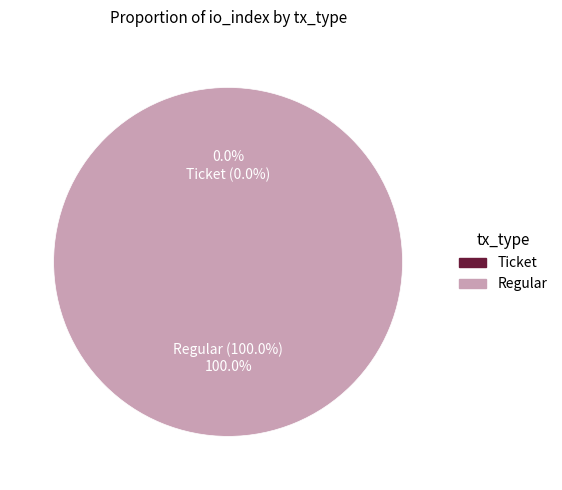

Is it true that Regular is 99% of the pie?

False